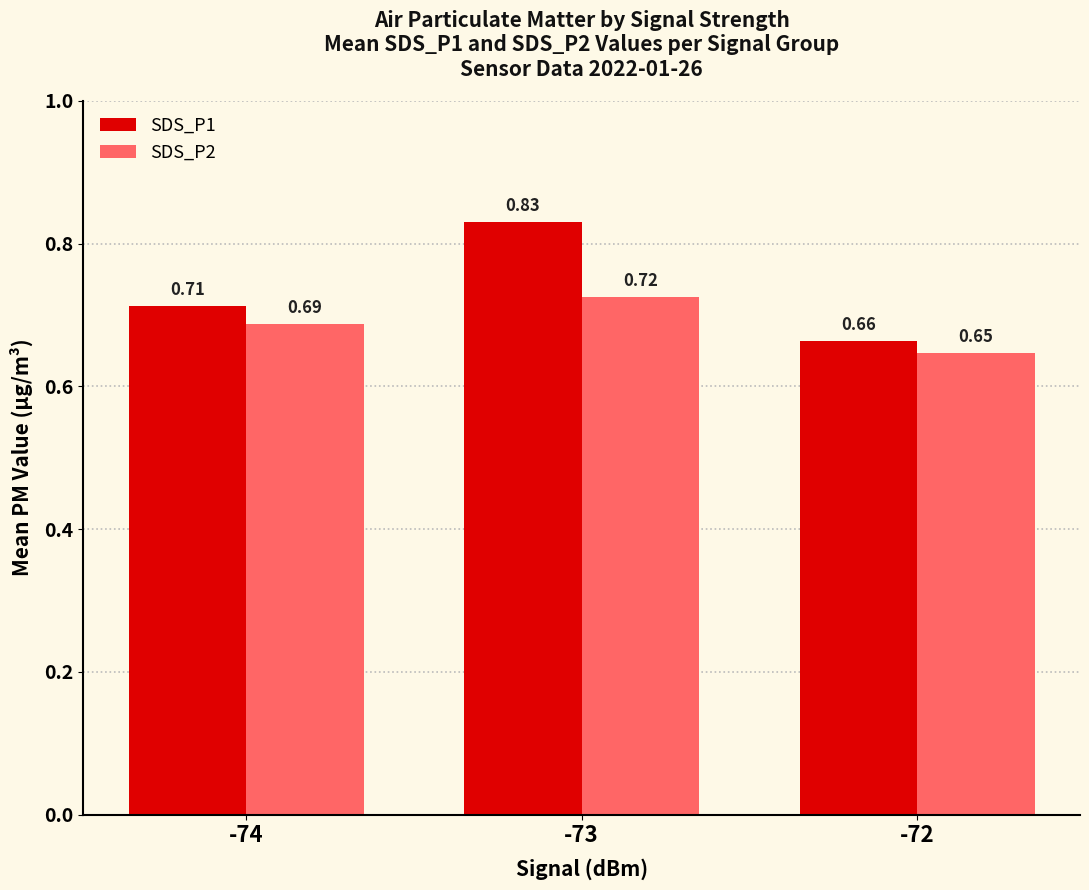

Which series changed the most between -73 and -72?

SDS_P1